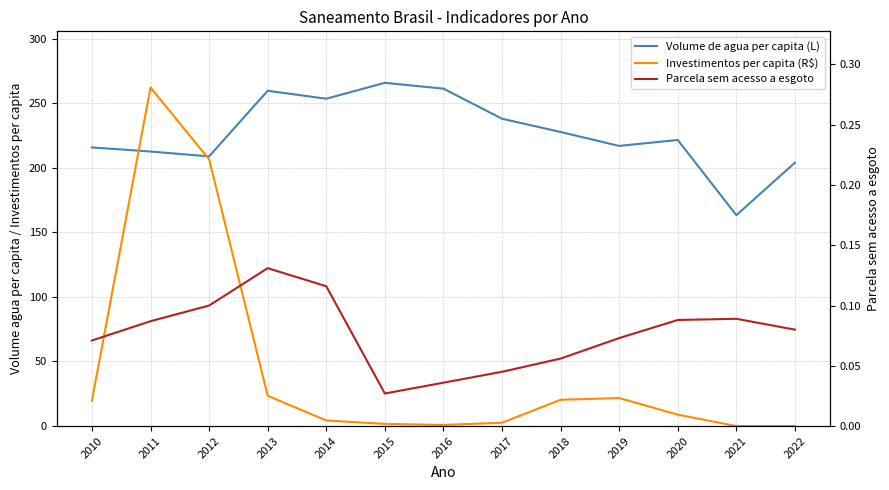

Is this an area chart (filled region under the line)?

No